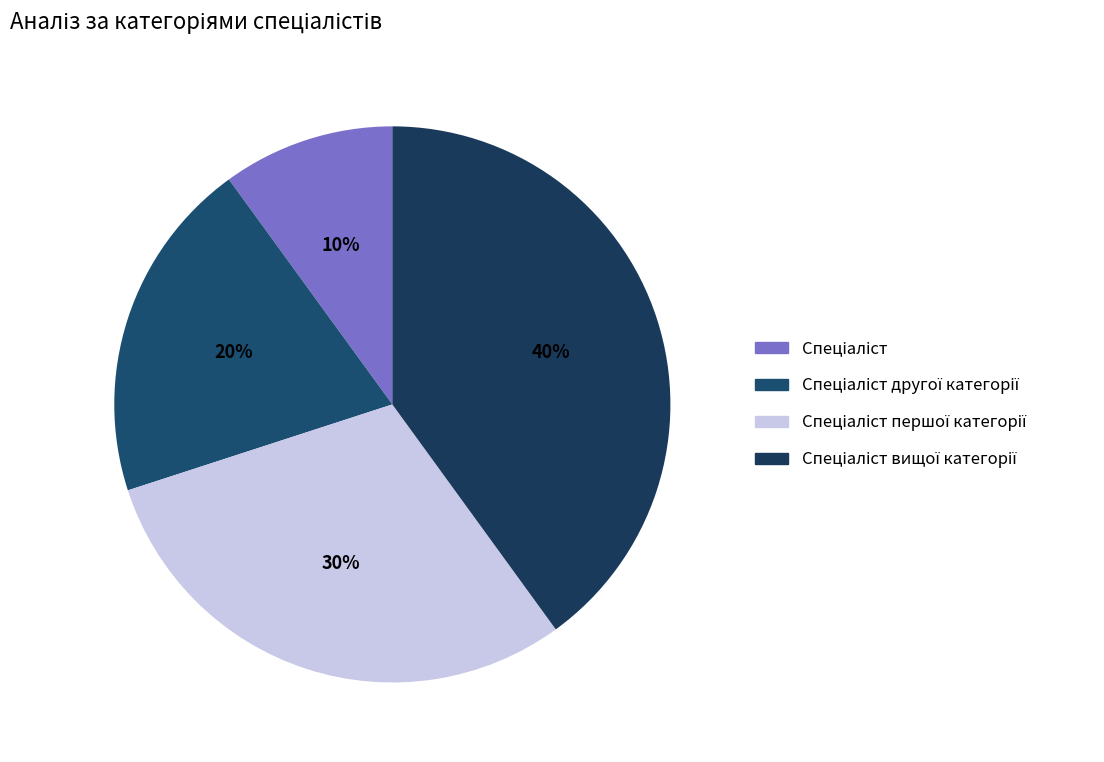

How many segments does this pie chart have?

4